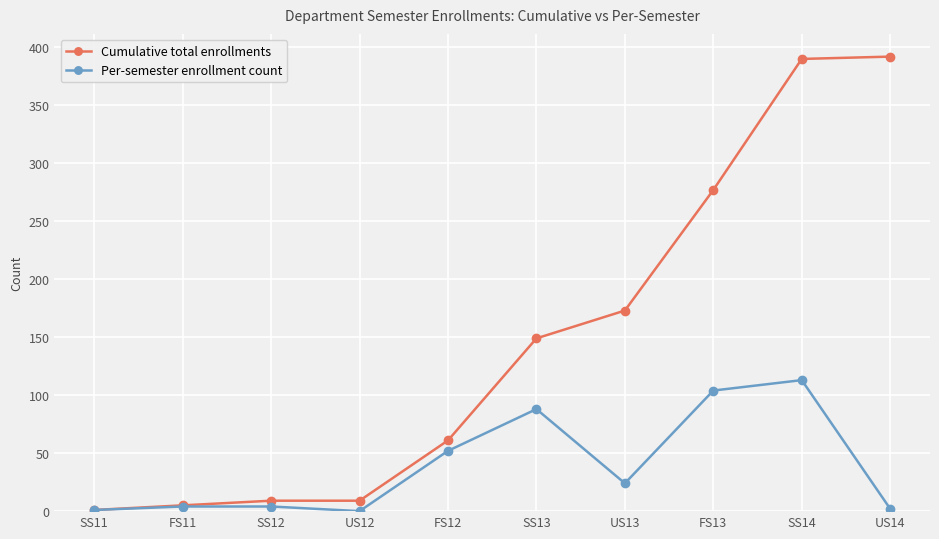

True or false: Per-semester enrollment count has more than 1 points higher than both neighbors.

True